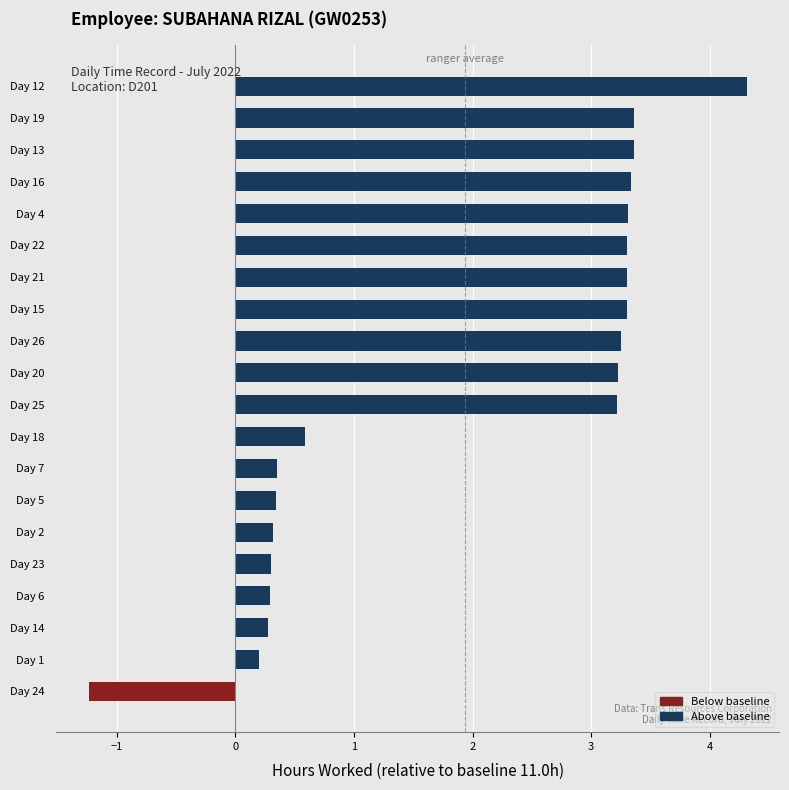

At which label is the value closest to 1?

Day 18